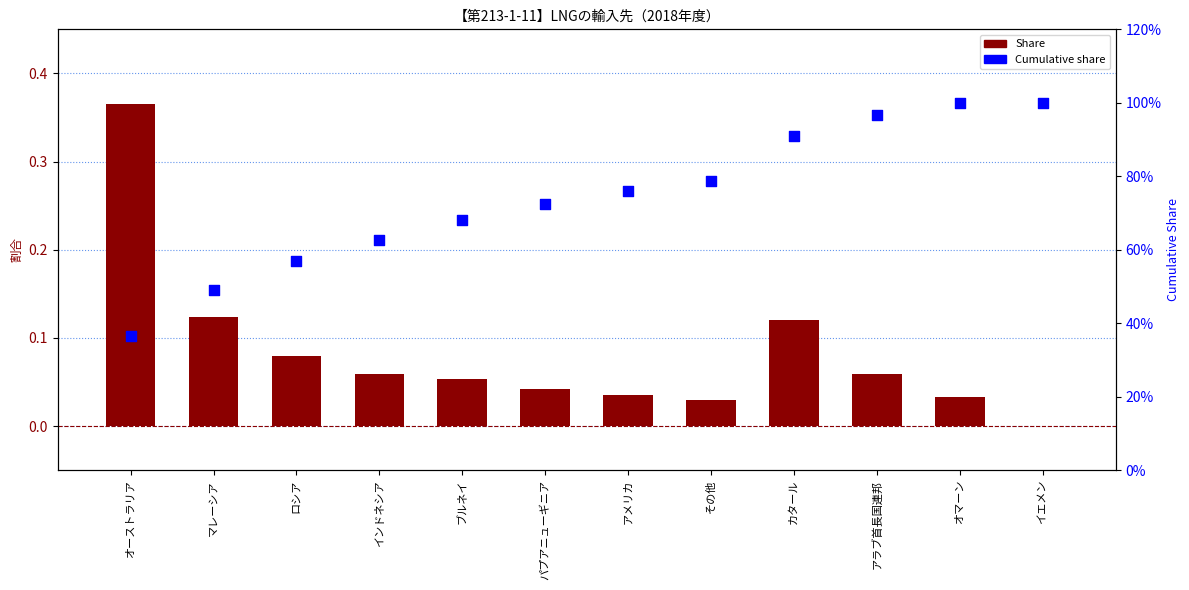

What is the total value across all series at オーストラリア?

0.7